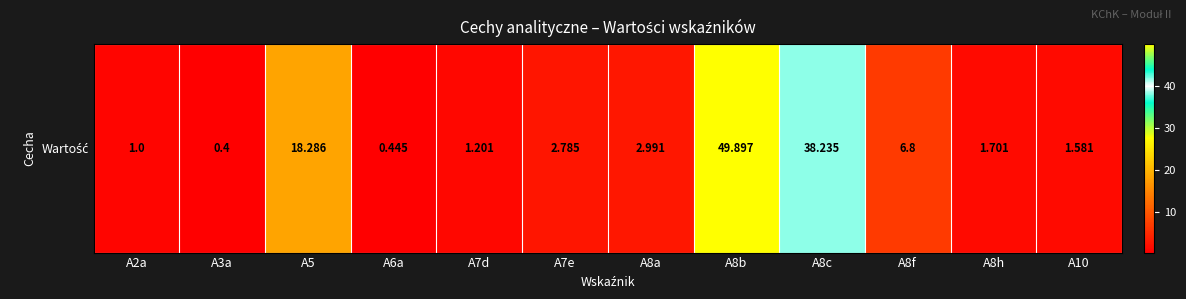

Reading left to right, transcribe all the data shown in this chart.

1.0	0.4	18.3	0.4	1.2	2.8	3.0	49.9	38.2	6.8	1.7	1.6